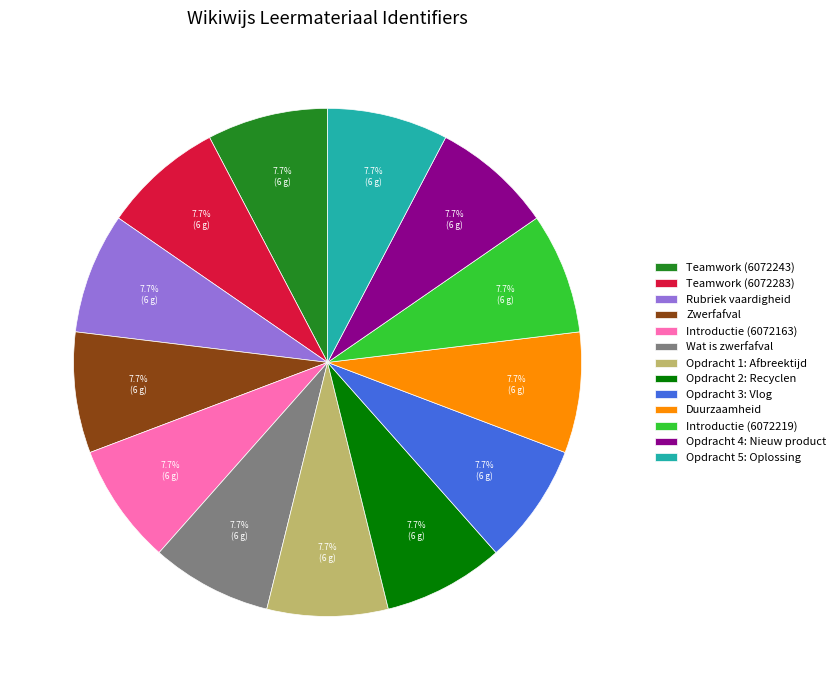

True or false: Teamwork (6072283) accounts for 1% of the total.

False